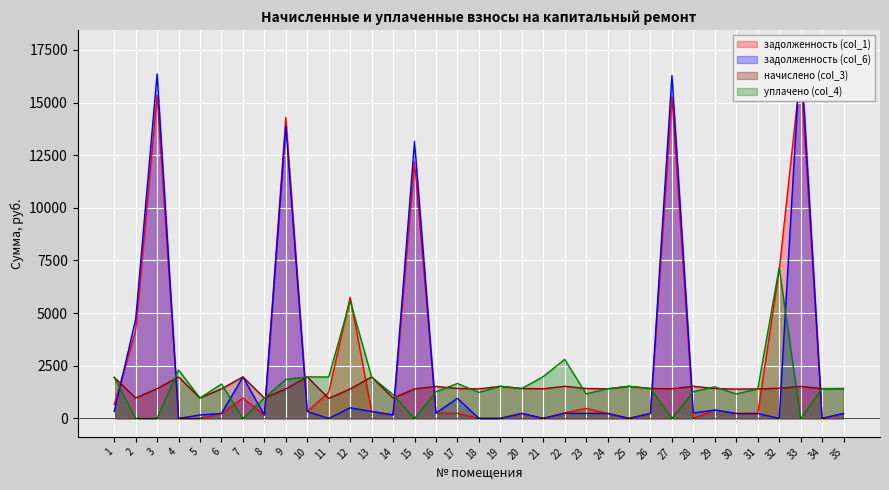

Where is the first local maximum for задолженность (col_6)?

3